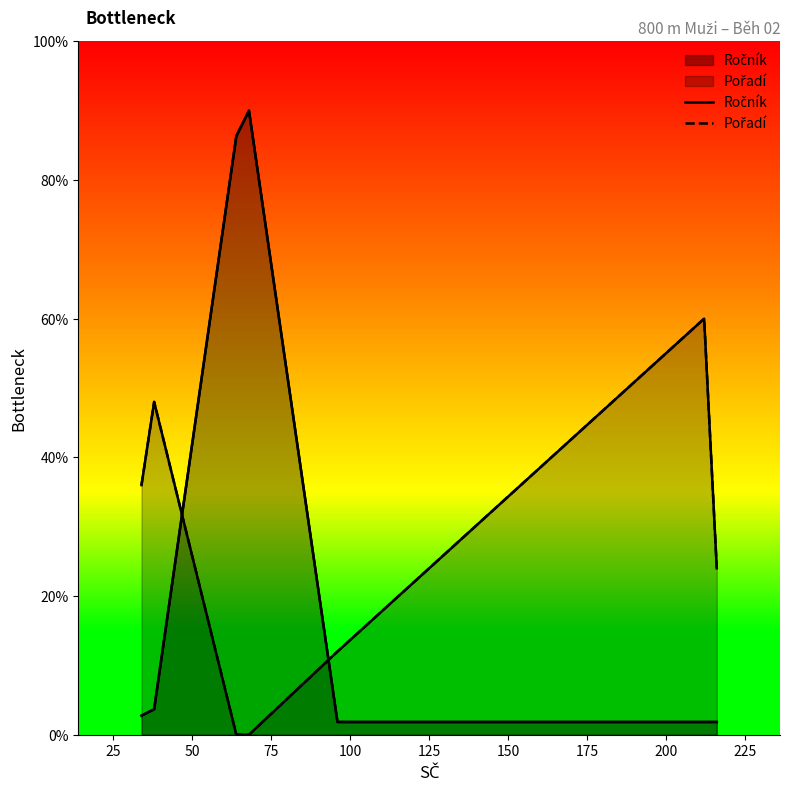

What is the value of the Pořadí point at the 1st from the left?

36.0